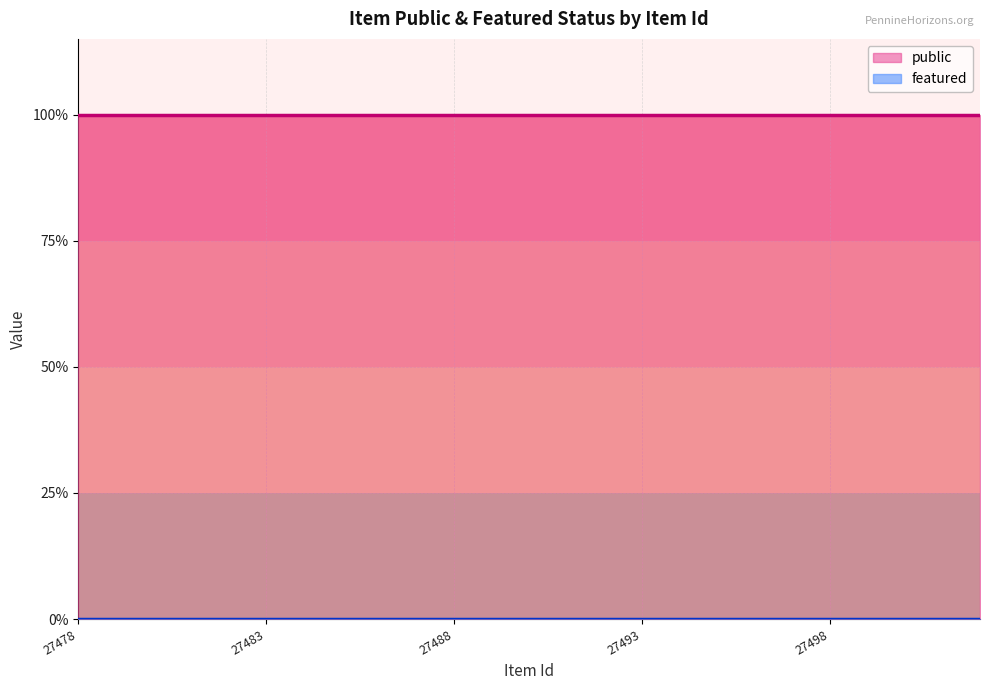

The public series shows 1 at 27483. True or false?

True